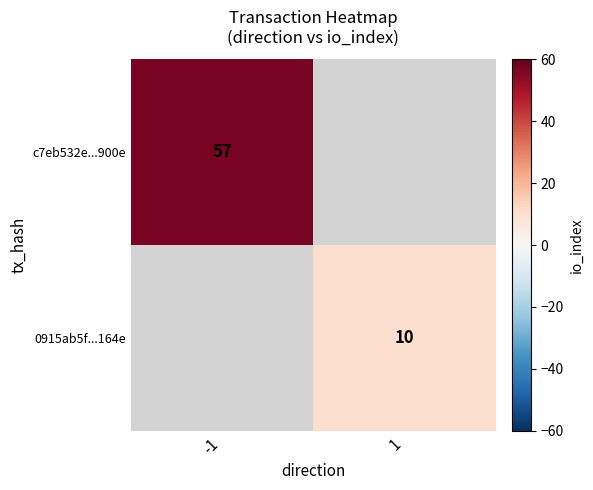

True or false: 0915ab5f...164e has a value of 10 at 1.

True